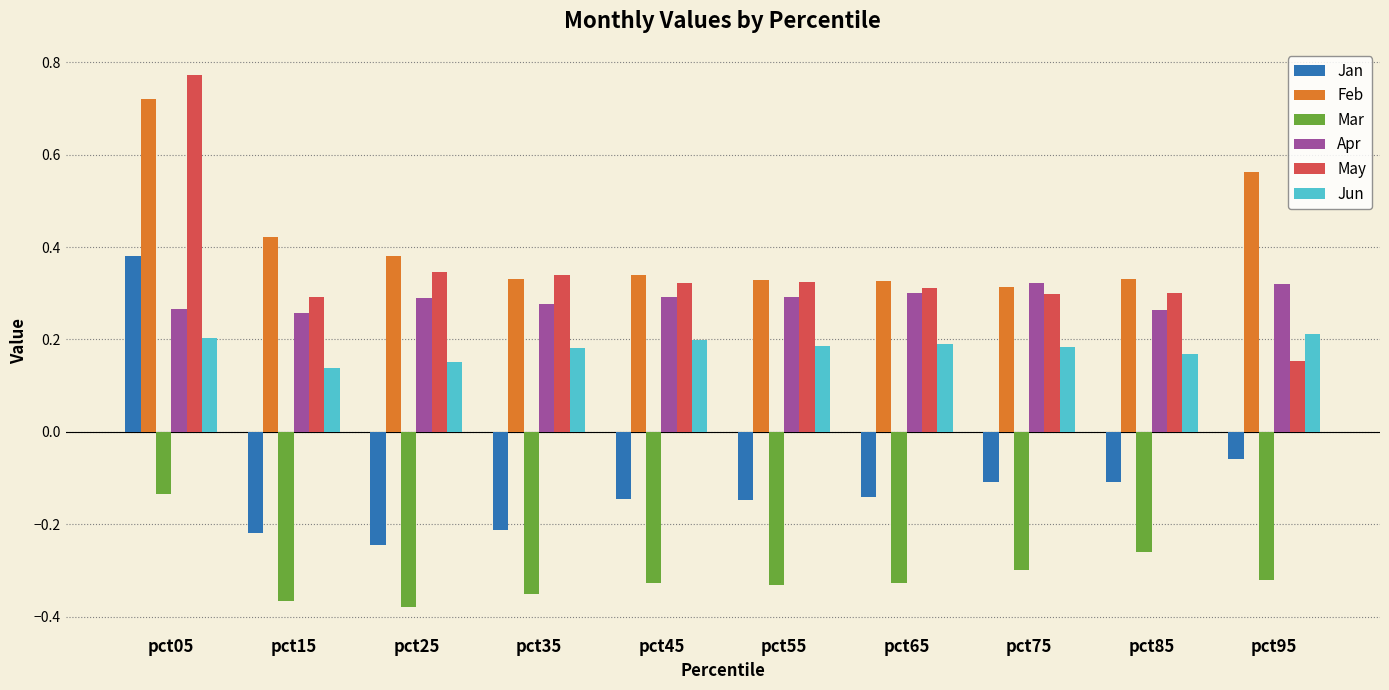

Where is Mar nearest to the value 0?

pct05